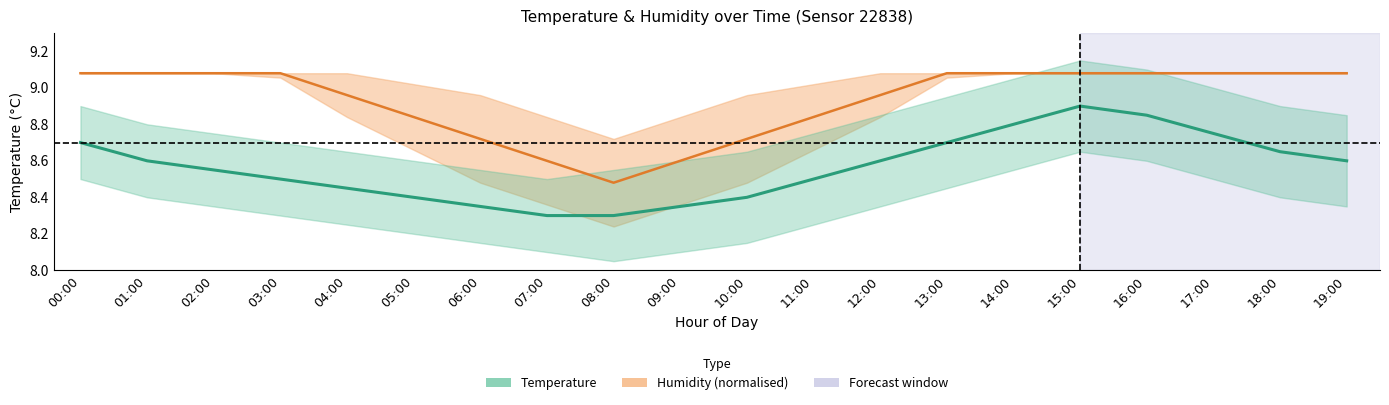

True or false: Temperature (°C) and Humidity (normalised) intersect in this chart.

False